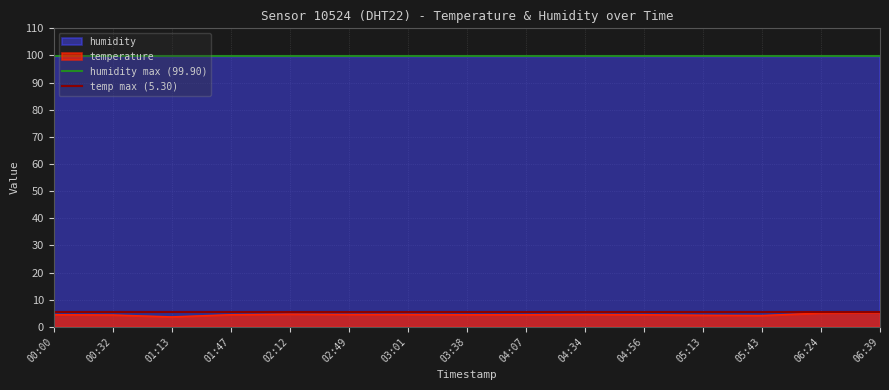

At which label is temp max (5.30) closest to 5?

00:00